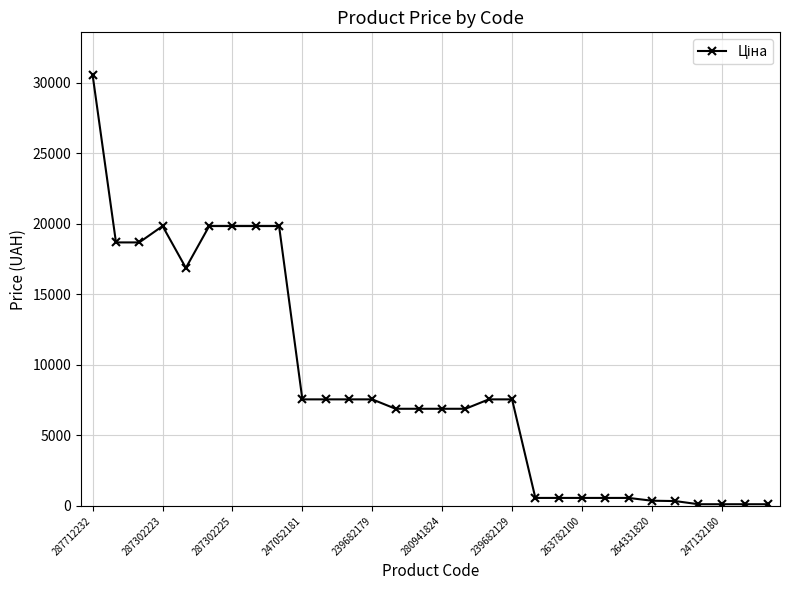

What is the difference between the maximum and minimum values?

30399.0